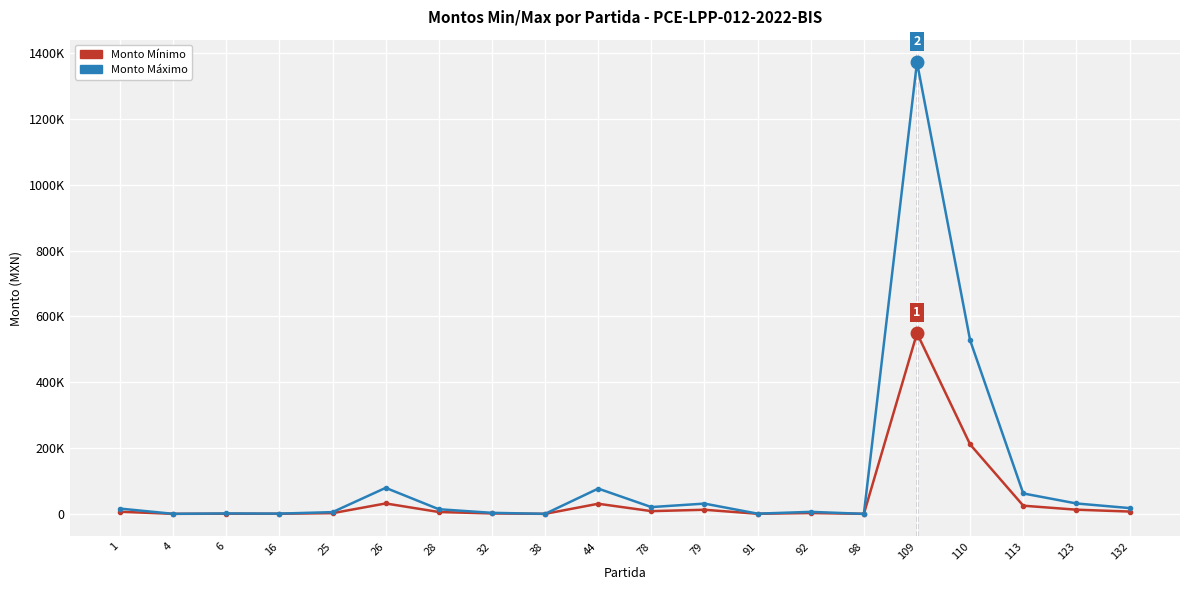

Is this an area chart (filled region under the line)?

No